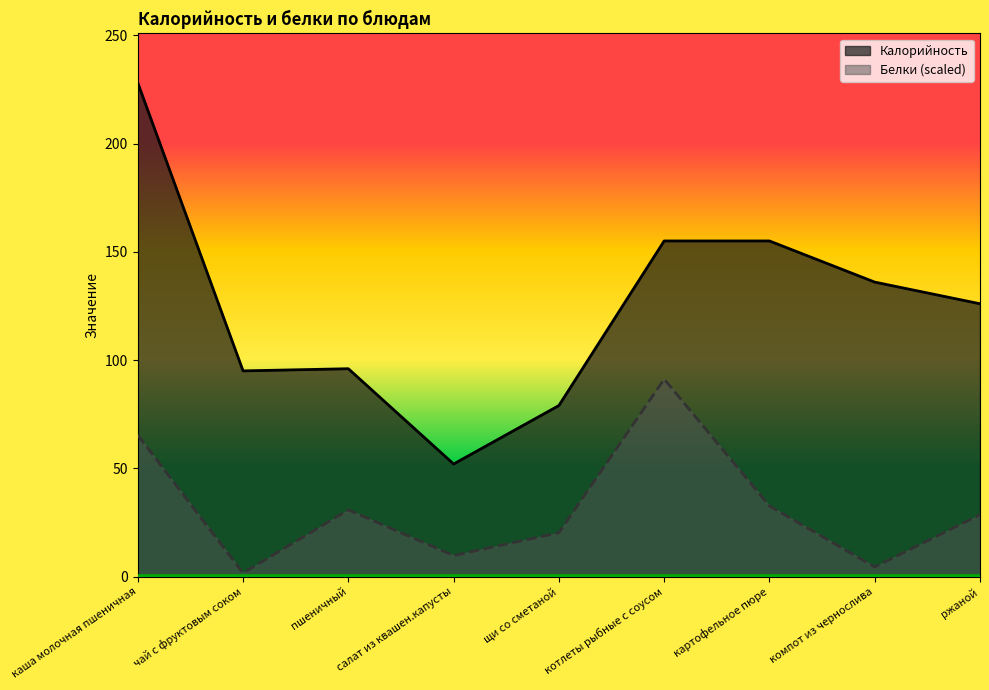

What is the label of the 9th point from the left?

ржаной